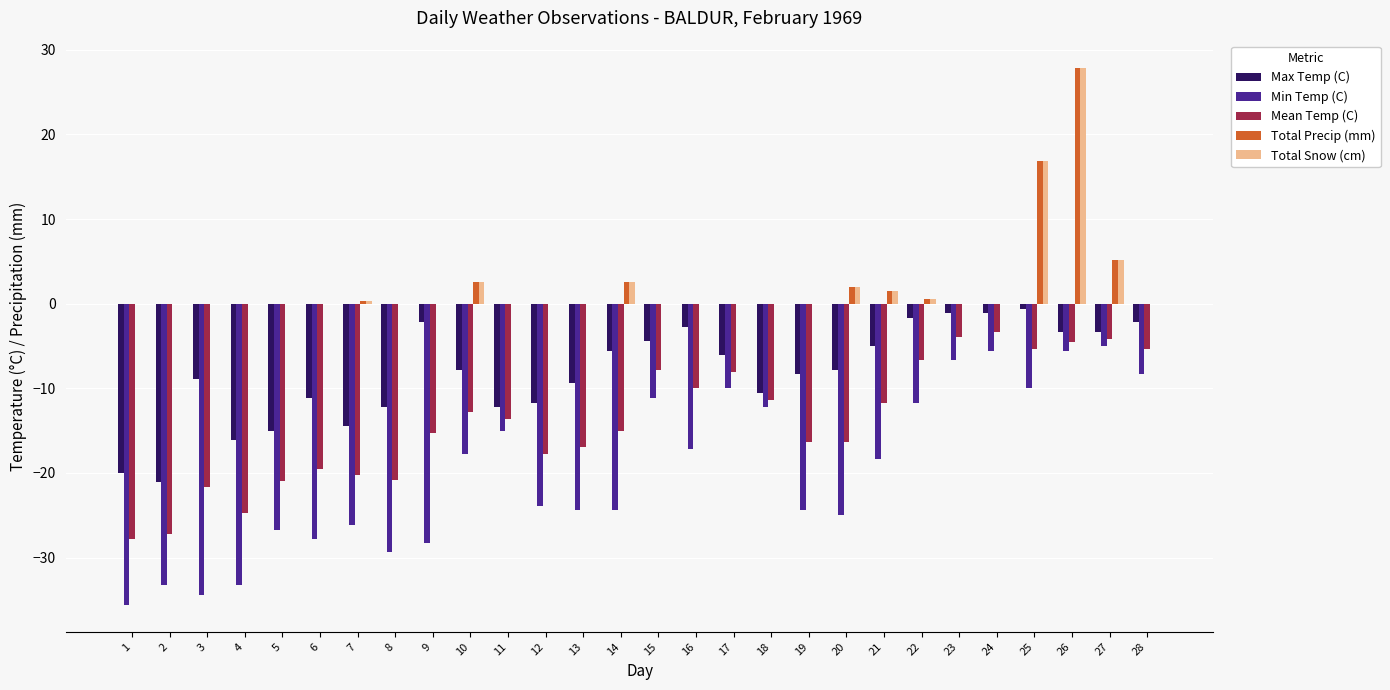

What is the maximum value shown in the chart?

27.9